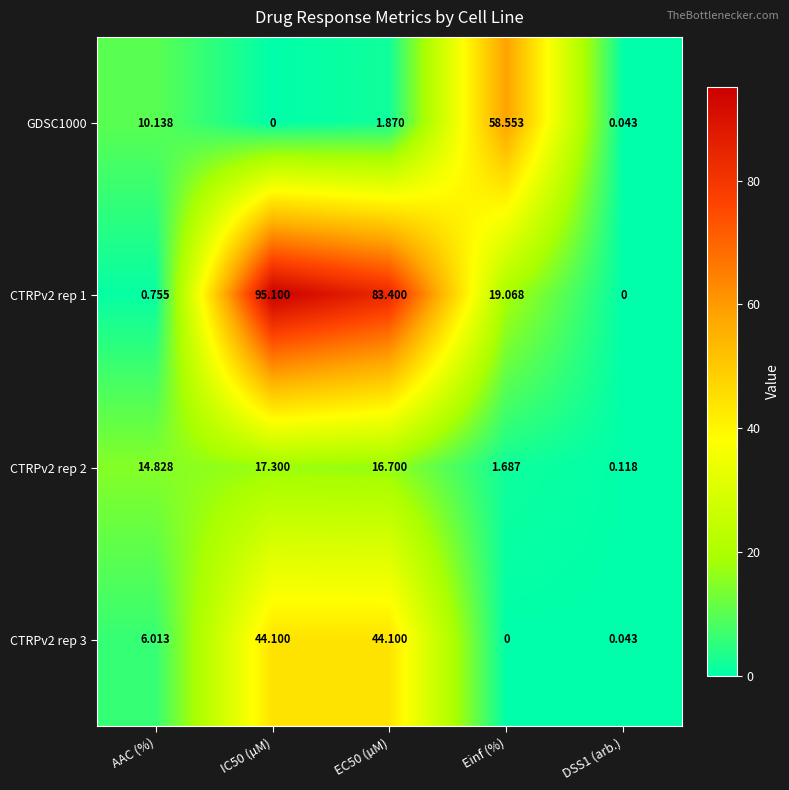

How many distinct data groups are displayed?

4